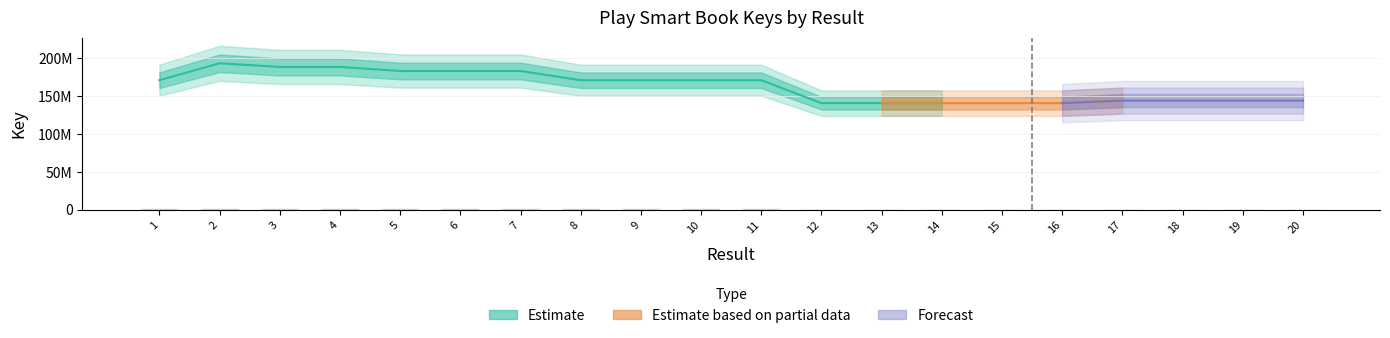

List the labels in order of value, largest first.

2, 3, 4, 5, 7, 6, 1, 10, 11, 9, 8, 18, 20, 17, 19, 12, 14, 15, 13, 16